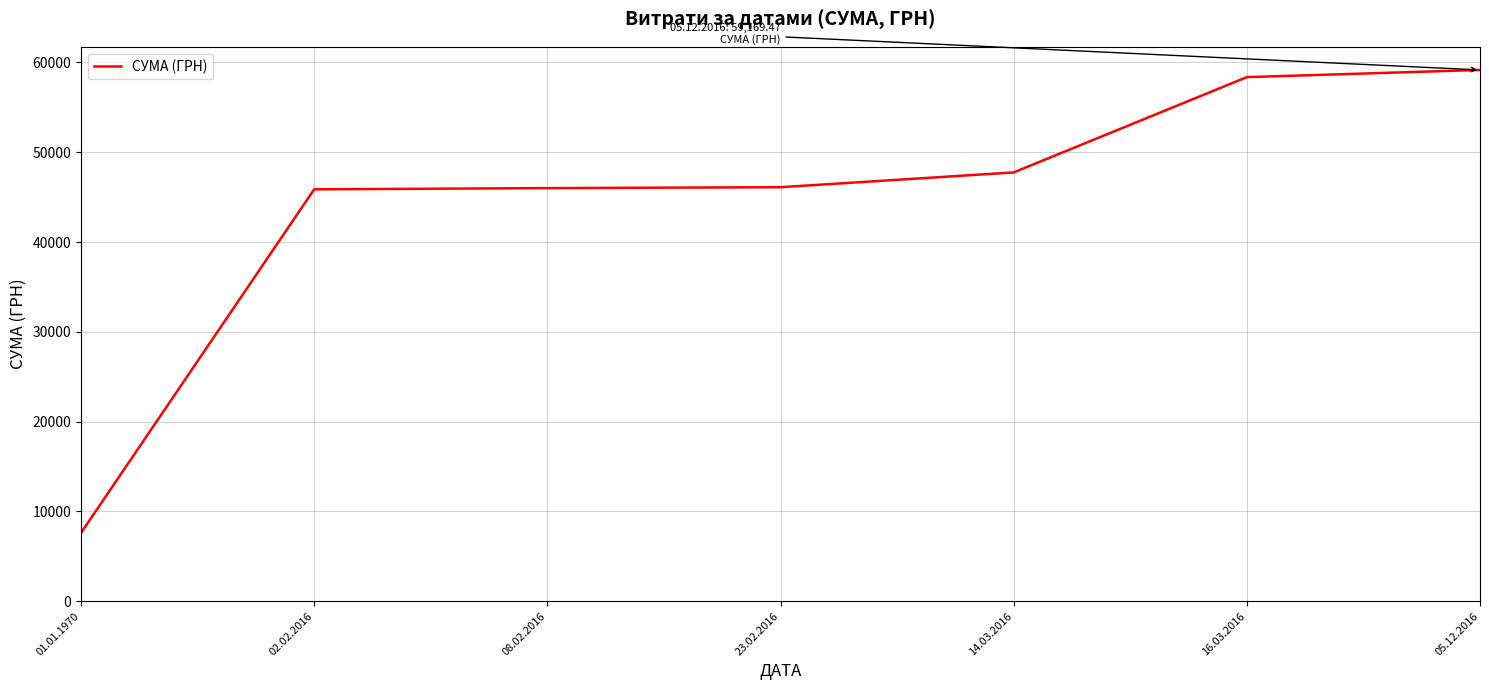

Count the number of data series in this chart.

1